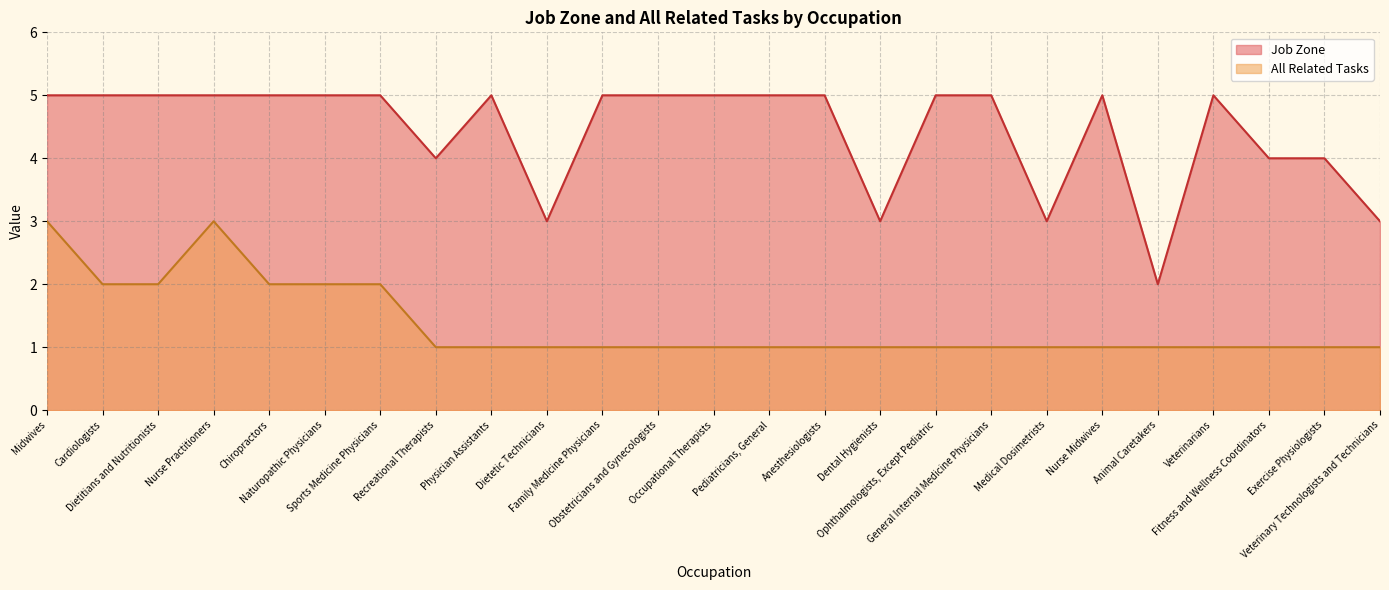

True or false: Job Zone has a value of 1 at Dietetic Technicians.

False